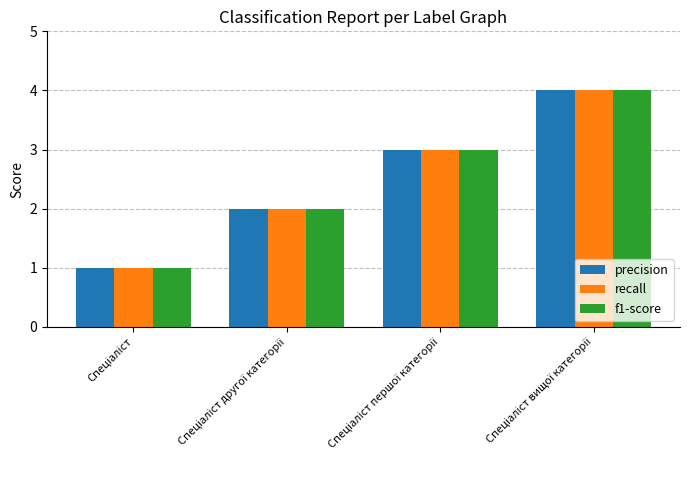

What is the sum of all precision values?

10